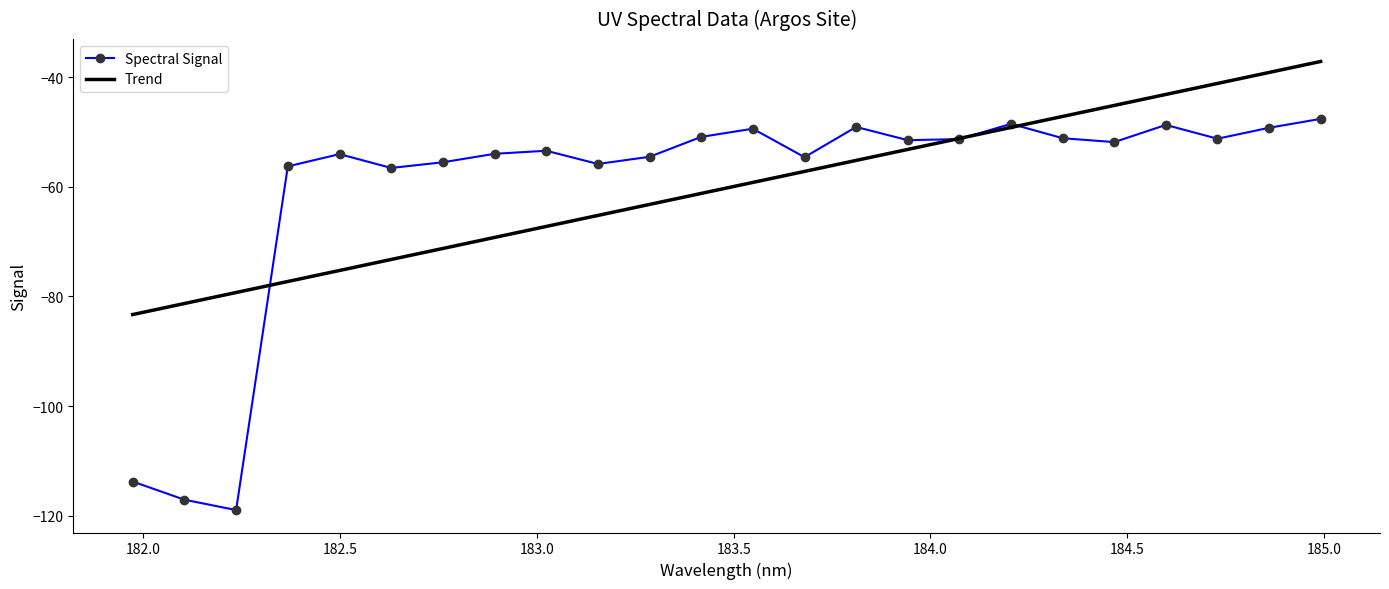

What is the minimum value for Trend?

-83.3